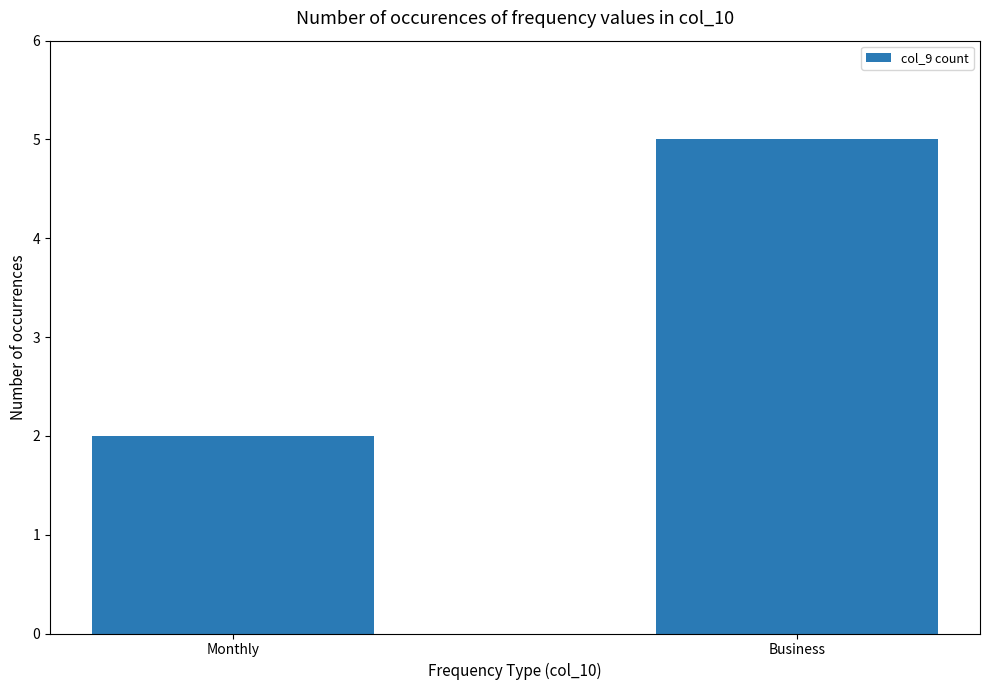

What is the greatest value displayed?

5